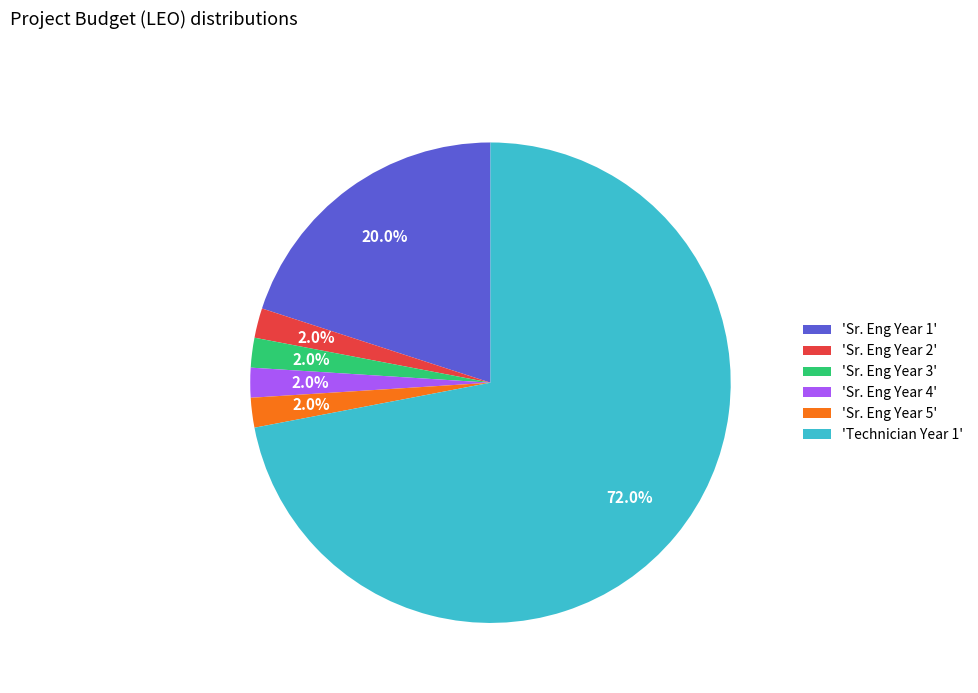

Which slice is the largest?

'Technician Year 1'